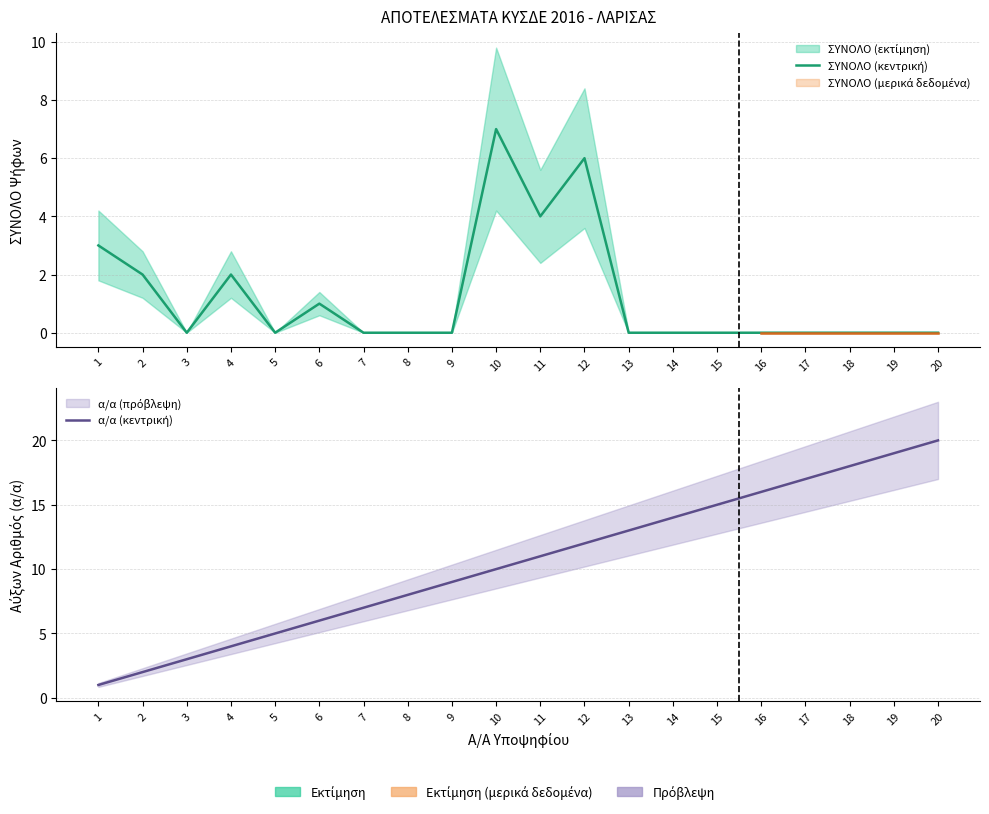

Which category has the lowest value across all series?

3